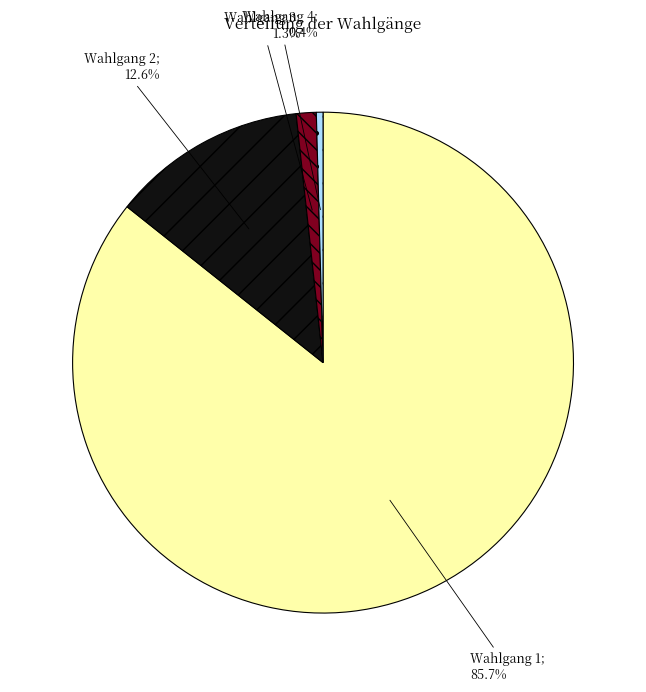

Count the number of slices in the pie.

4